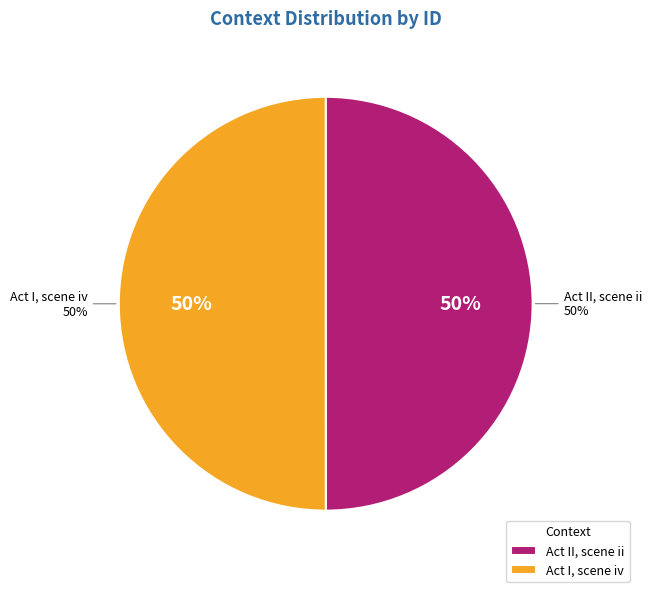

Do Act II, scene ii and Act I, scene iv together represent more than half of the pie?

Yes